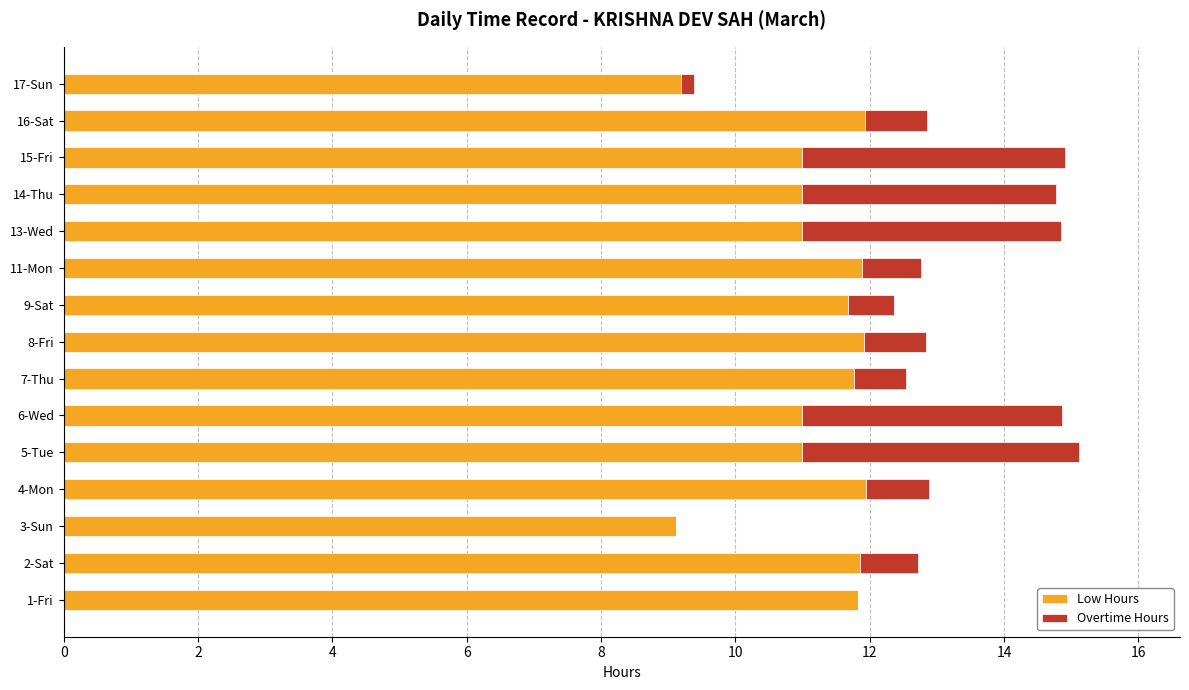

True or false: Low Hours has a value of 11.9 at 8-Fri.

True